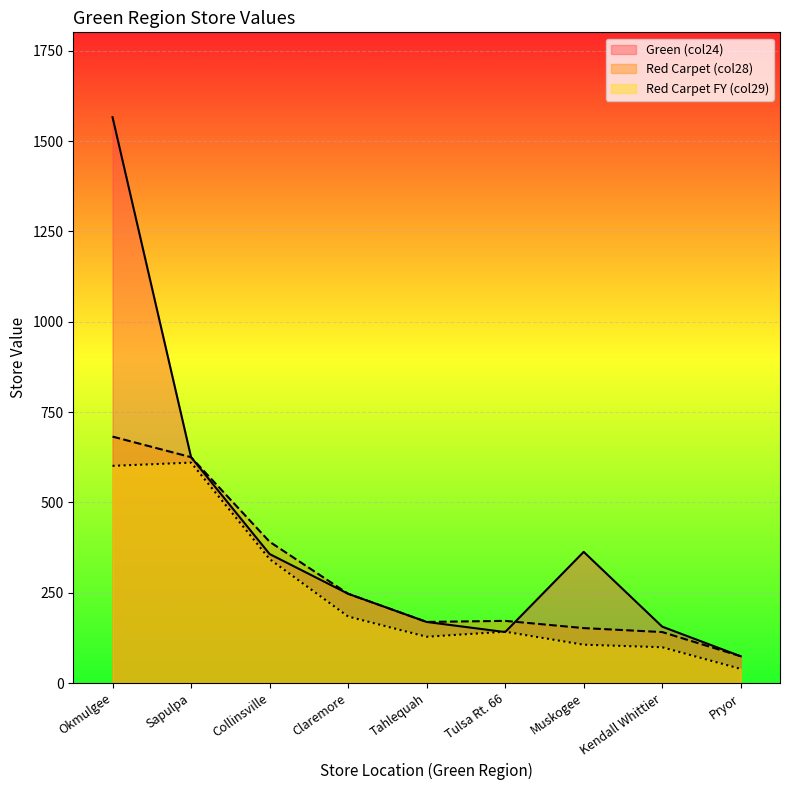

At which label does Red Carpet EndFY17 reach its peak?

Sapulpa